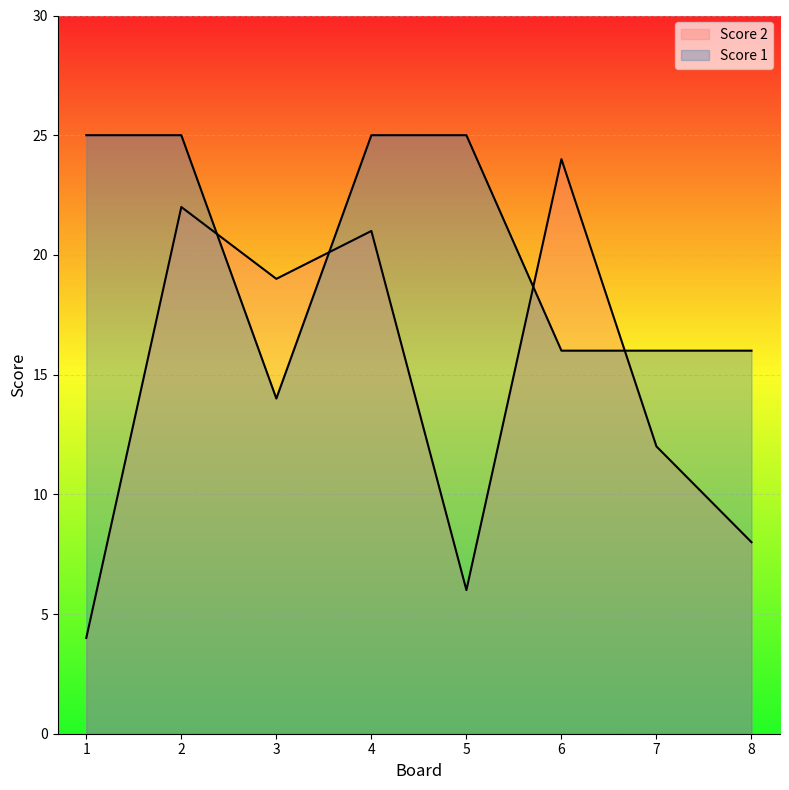

The Score 1 series shows 25 at 1. True or false?

True